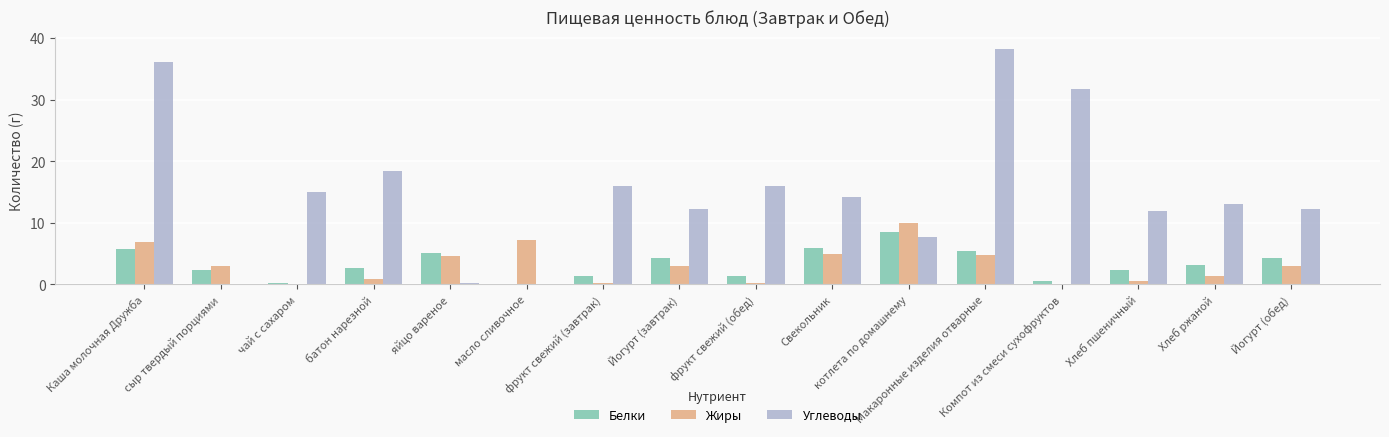

What is the maximum value shown in the chart?

38.3